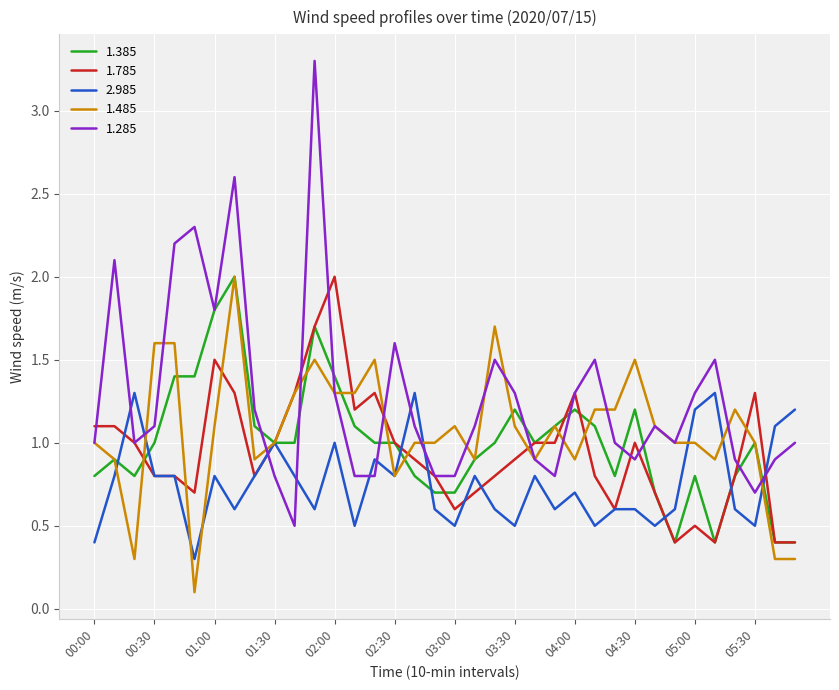

Which series has the largest total across all categories?

1.285